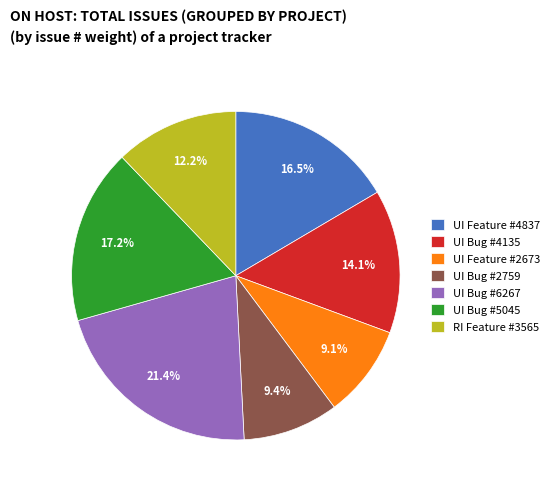

Which has a higher value, UI Bug #6267 or RI Feature #3565?

UI Bug #6267